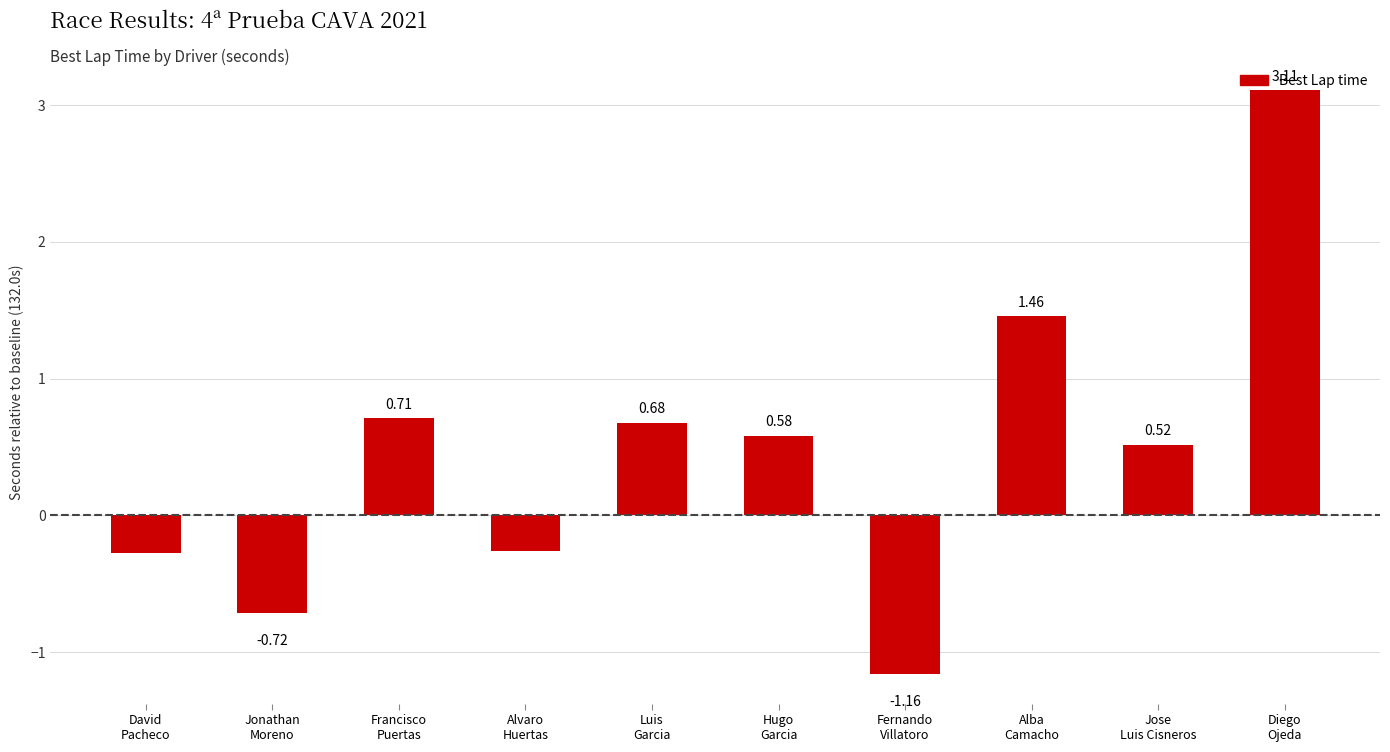

What is the sum of all values?

4.6